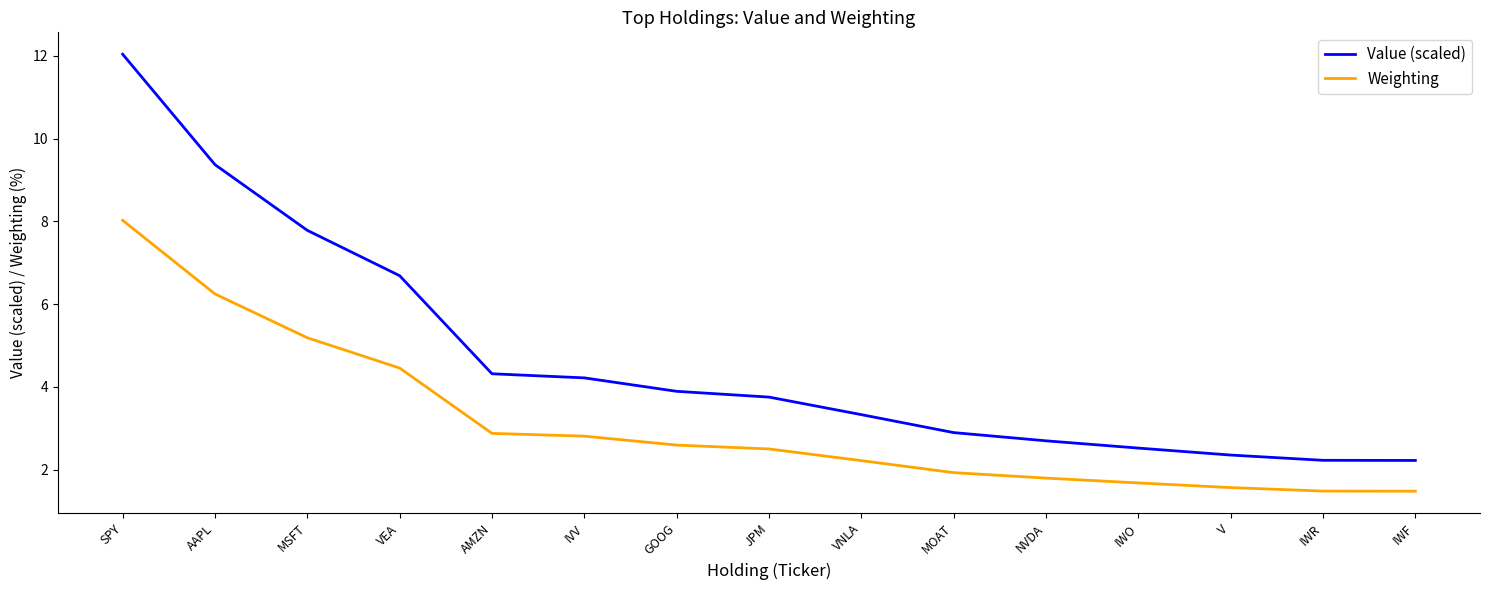

What is the highest value of the Weighting series?

8.0